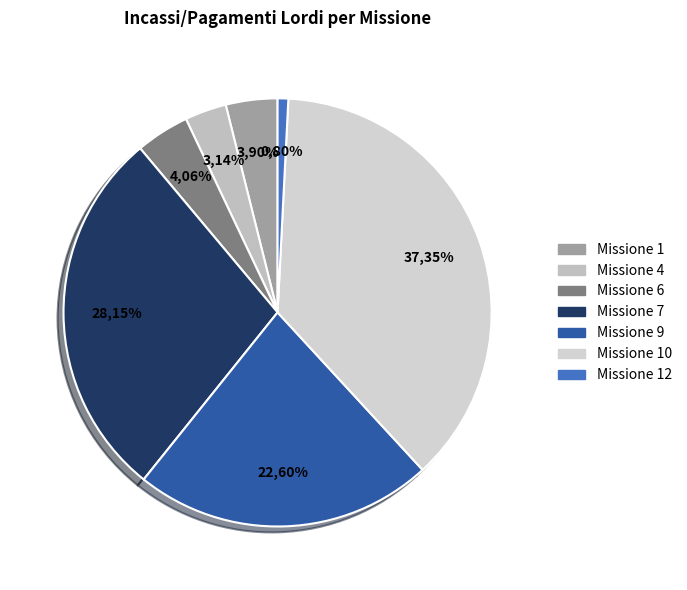

To the nearest percent, what is the combined percentage of Missione 4 and Missione 10?

40%